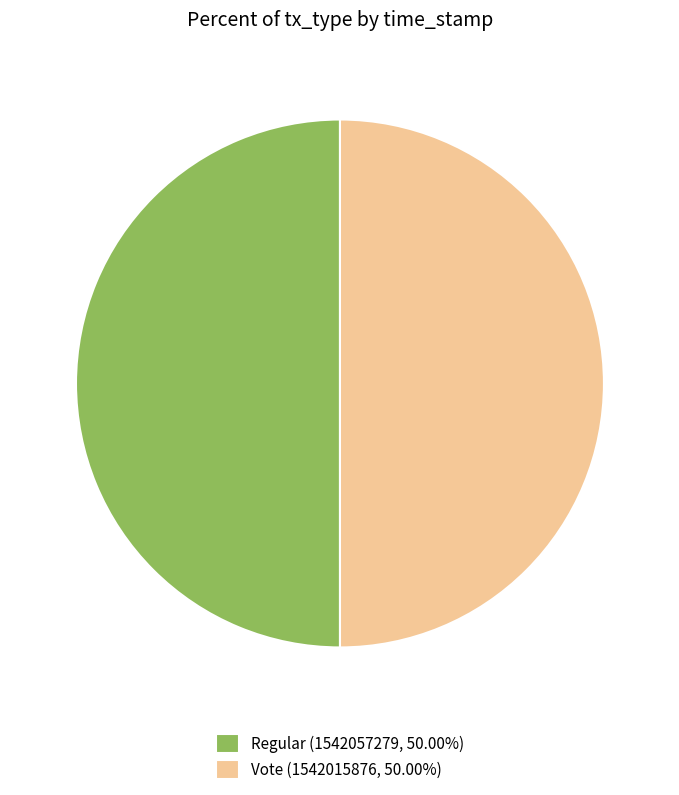

Combined, do Vote (1542015876, 50.00%) and Regular (1542057279, 50.00%) account for over 50%?

Yes